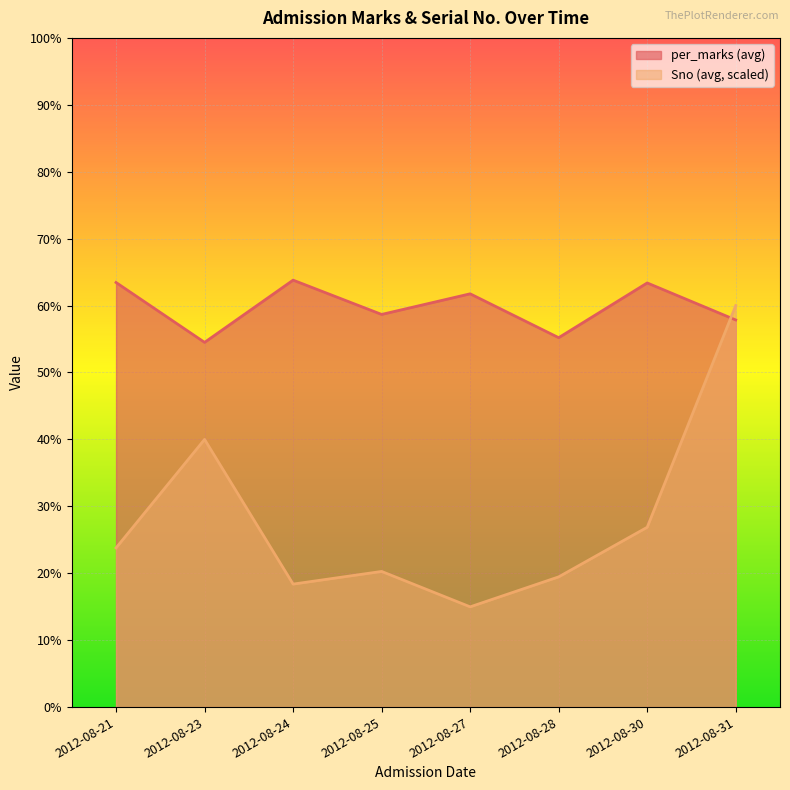

True or false: Sno has more than 1 points higher than both neighbors.

True